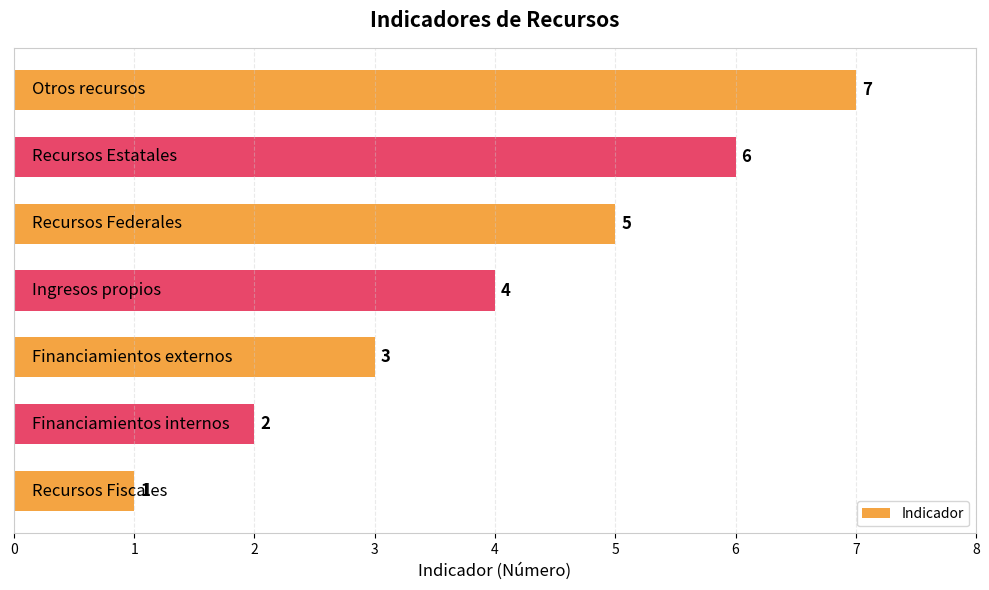

What is the average value?

4